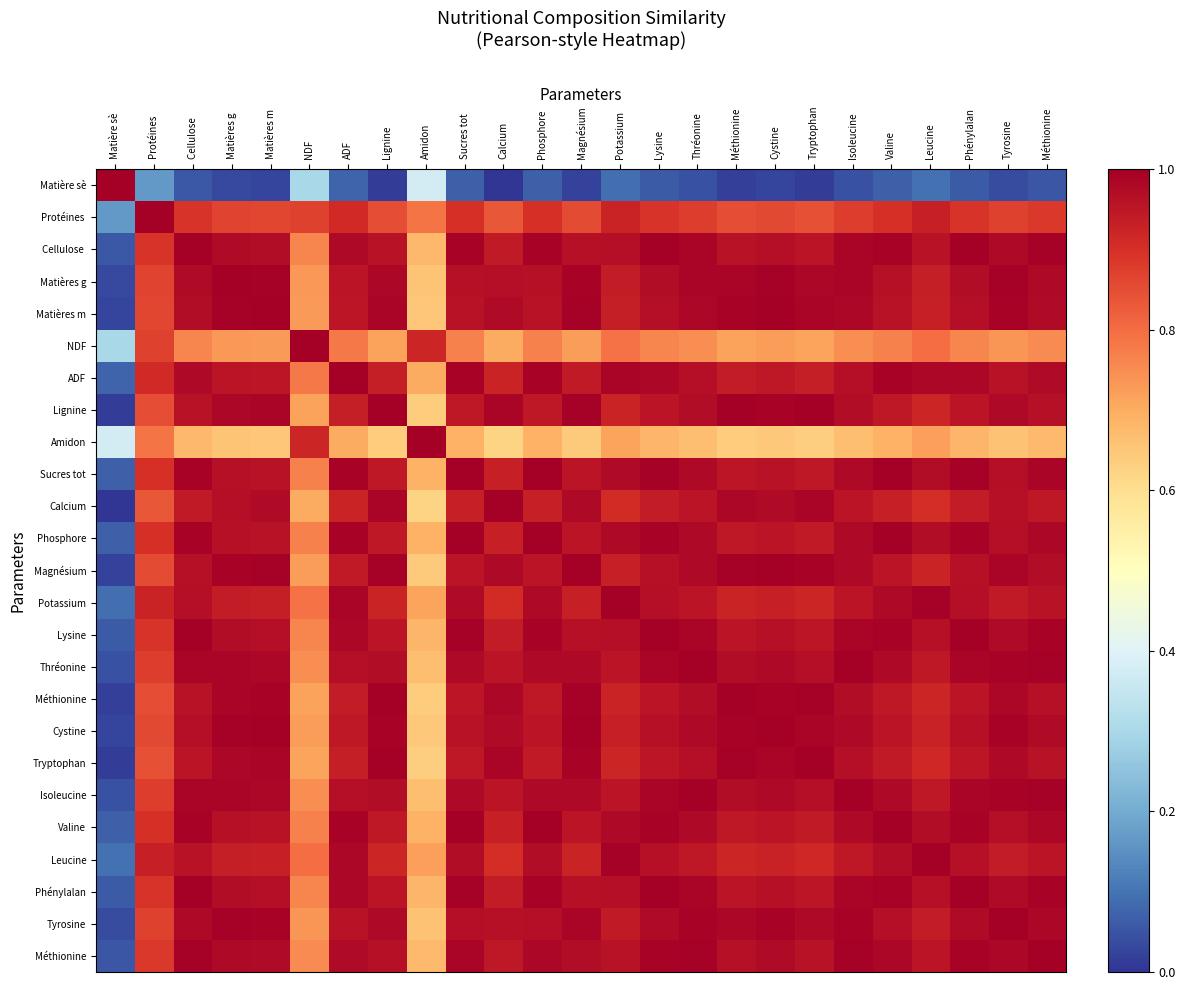

How many data points does each series have?

25